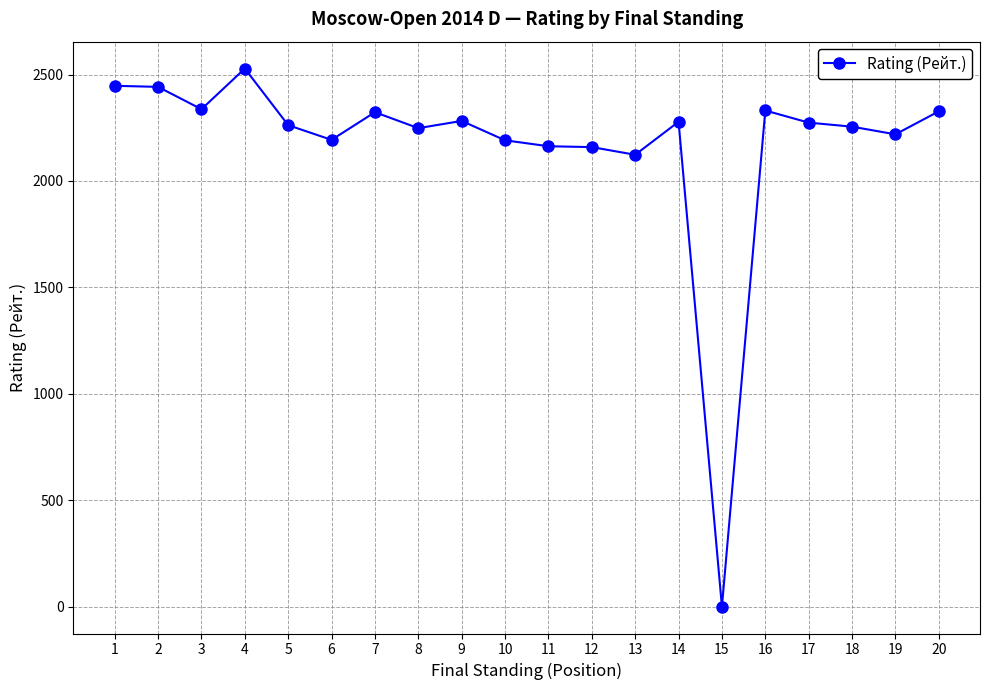

True or false: the data has more than 2 interior local peaks.

True